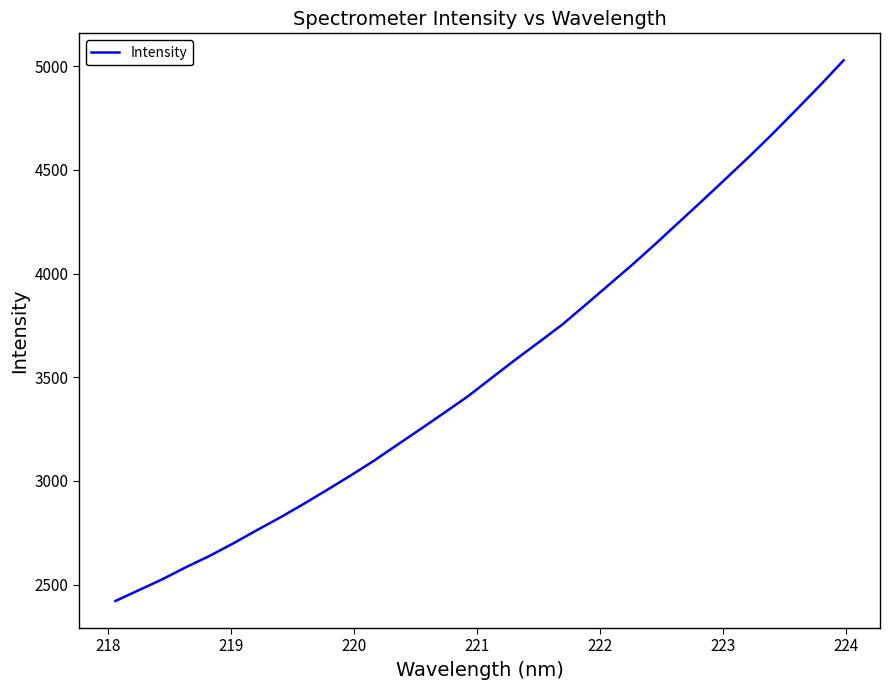

What is the difference between the maximum and minimum values?

2606.2